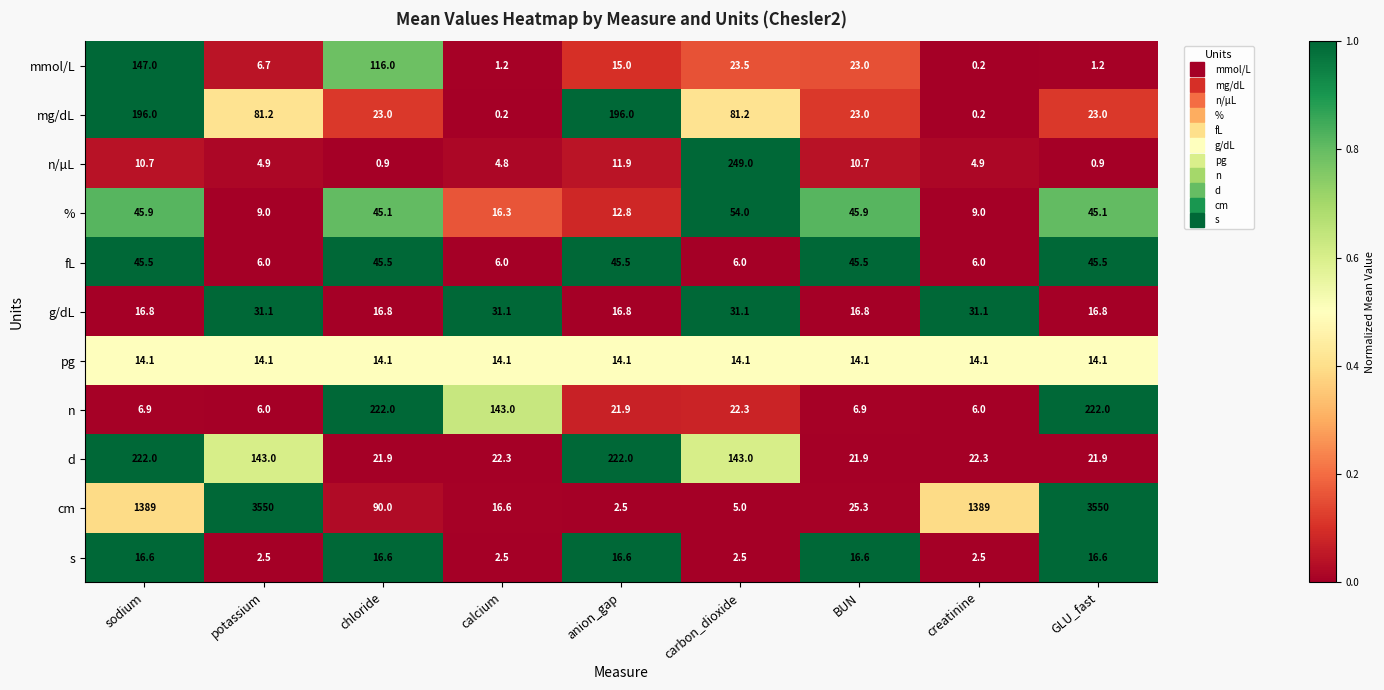

At carbon_dioxide, list the series in order from largest to smallest.

n/µL, d, mg/dL, %, g/dL, mmol/L, n, pg, fL, cm, s